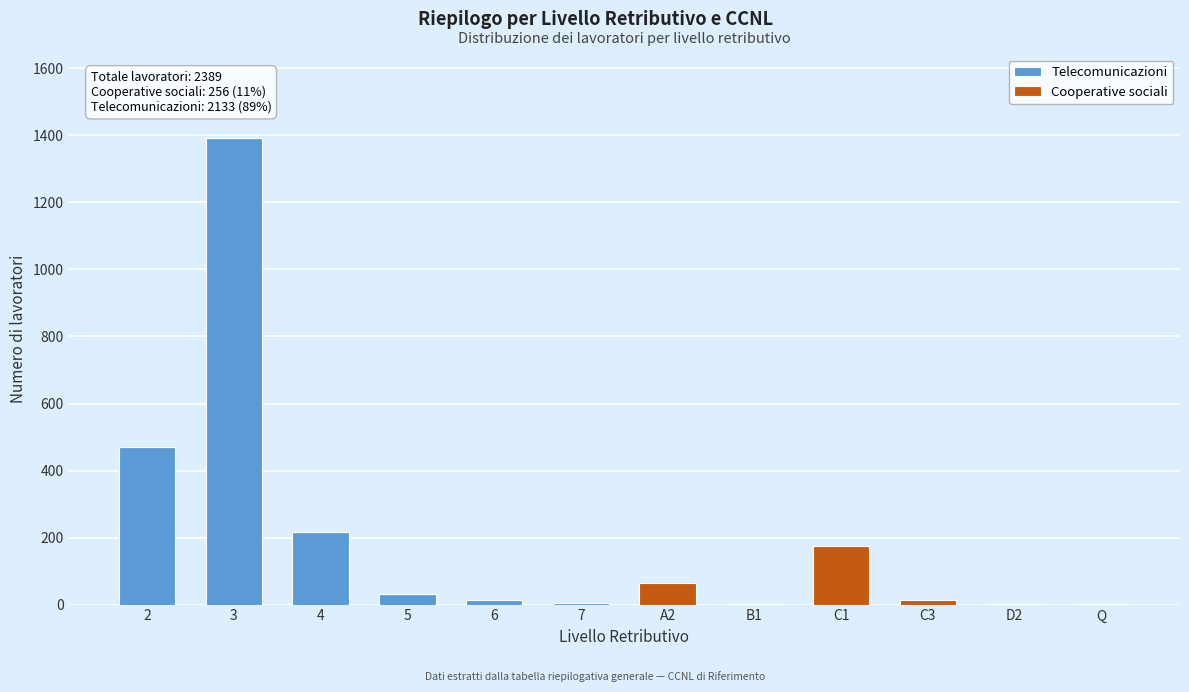

The value of Telecomunicazioni at B1 is 0. True or false?

True